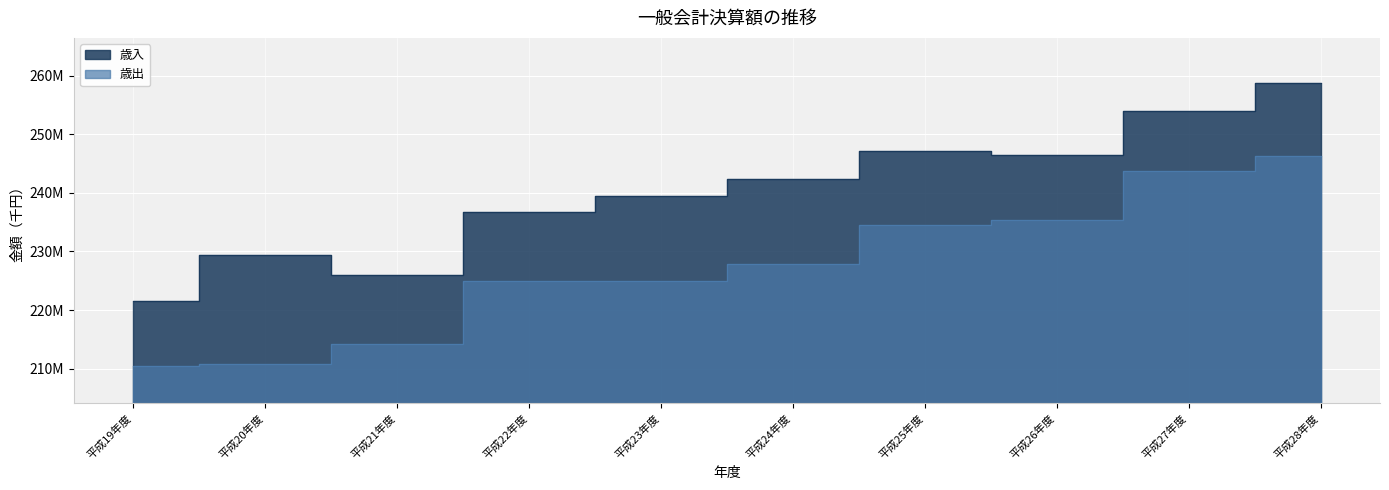

What value does the 歳出 series have at 平成22年度?

224909604